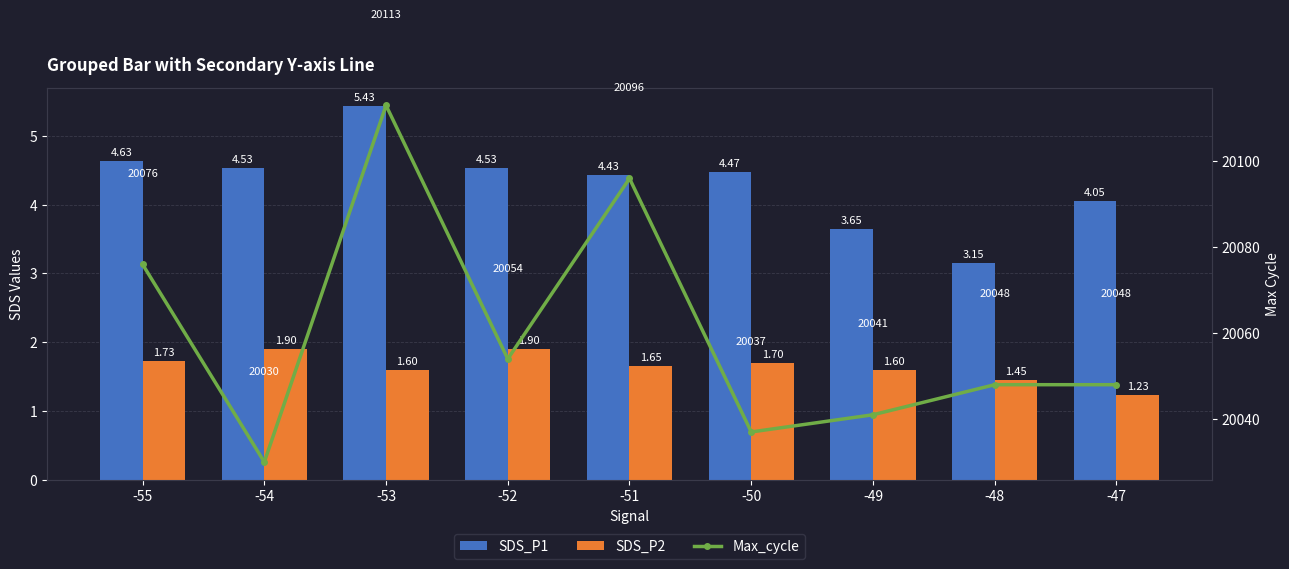

What is the maximum value for Max_cycle?

20113.0